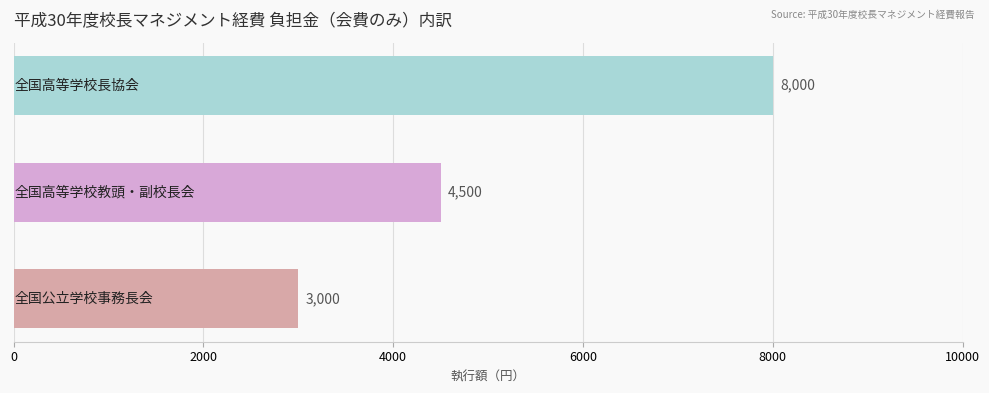

Count the number of categories in the chart.

3